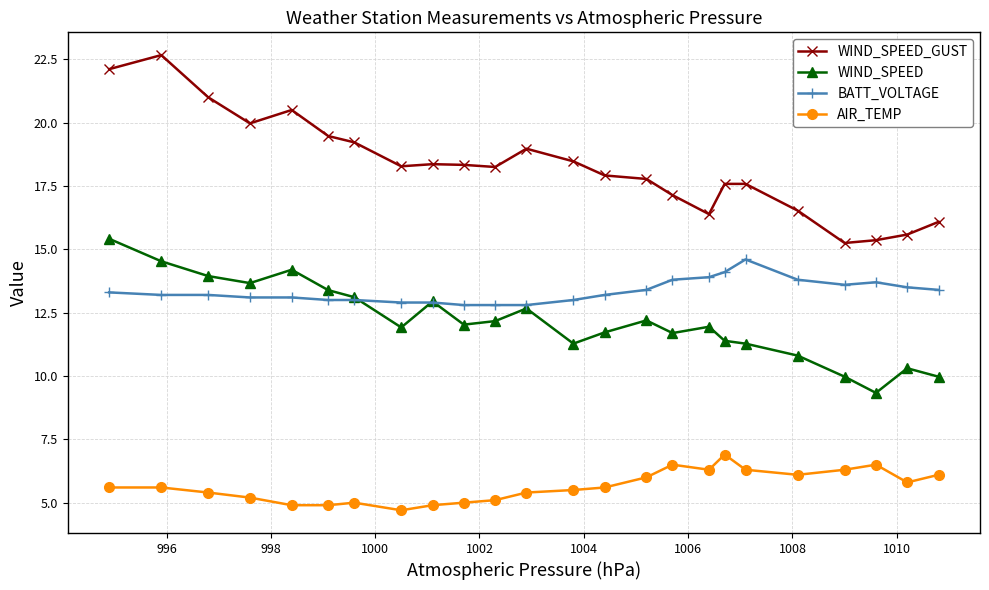

True or false: WIND_SPEED_GUST and WIND_SPEED intersect in this chart.

False